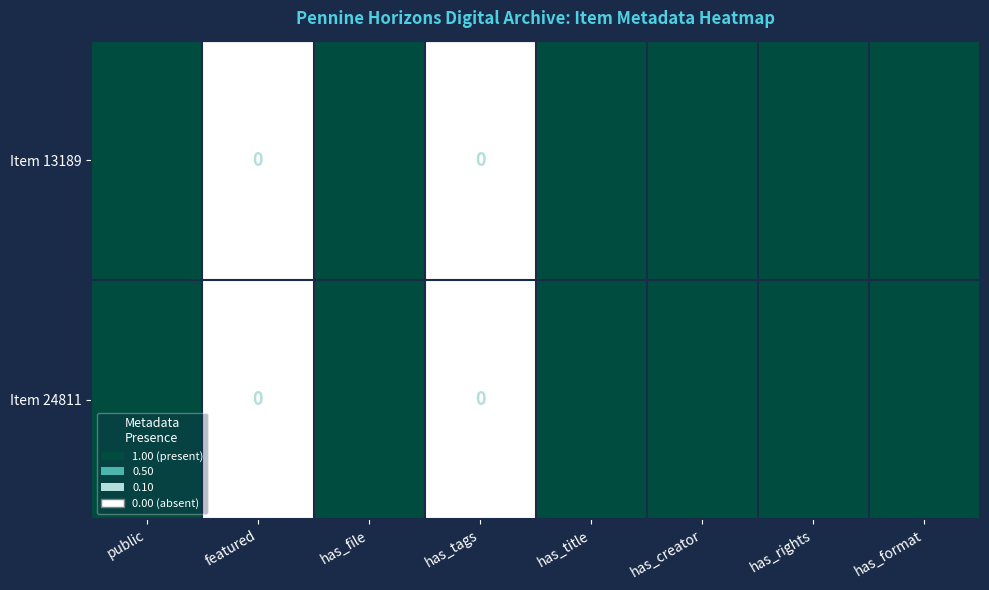

What is the sum of all Item 24811 values?

6